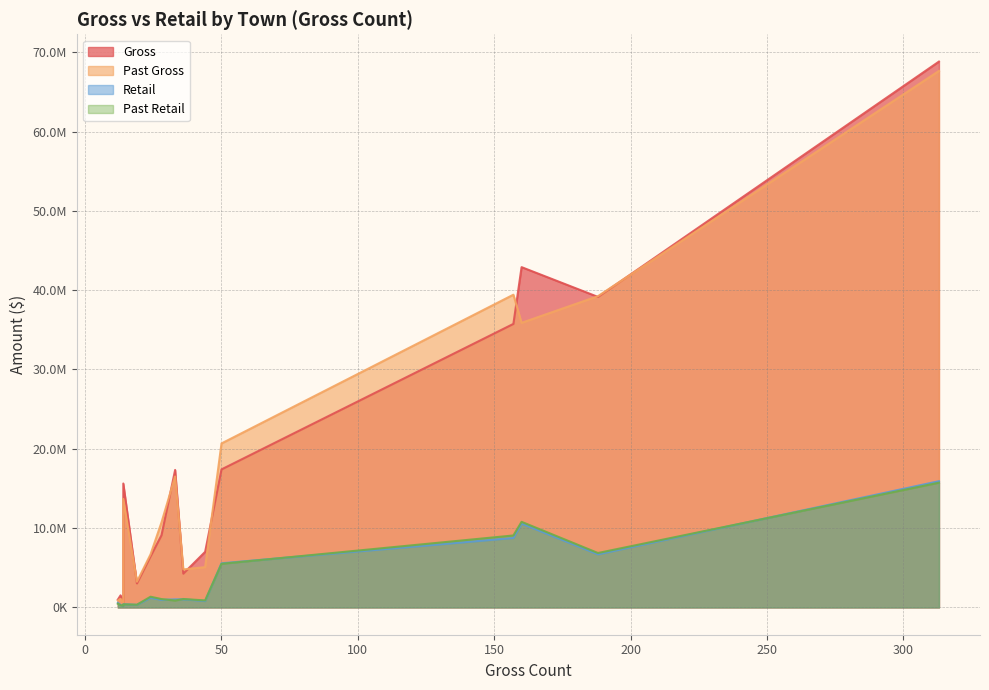

Is it true that Past Retail equals 687193.9 at ARLINGTON?

False